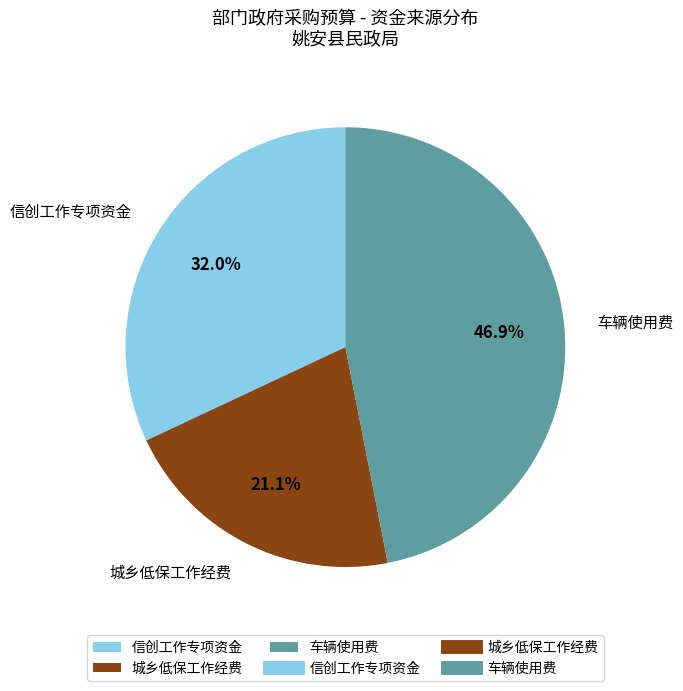

The 城乡低保工作经费 slice represents 21% of the pie. True or false?

True